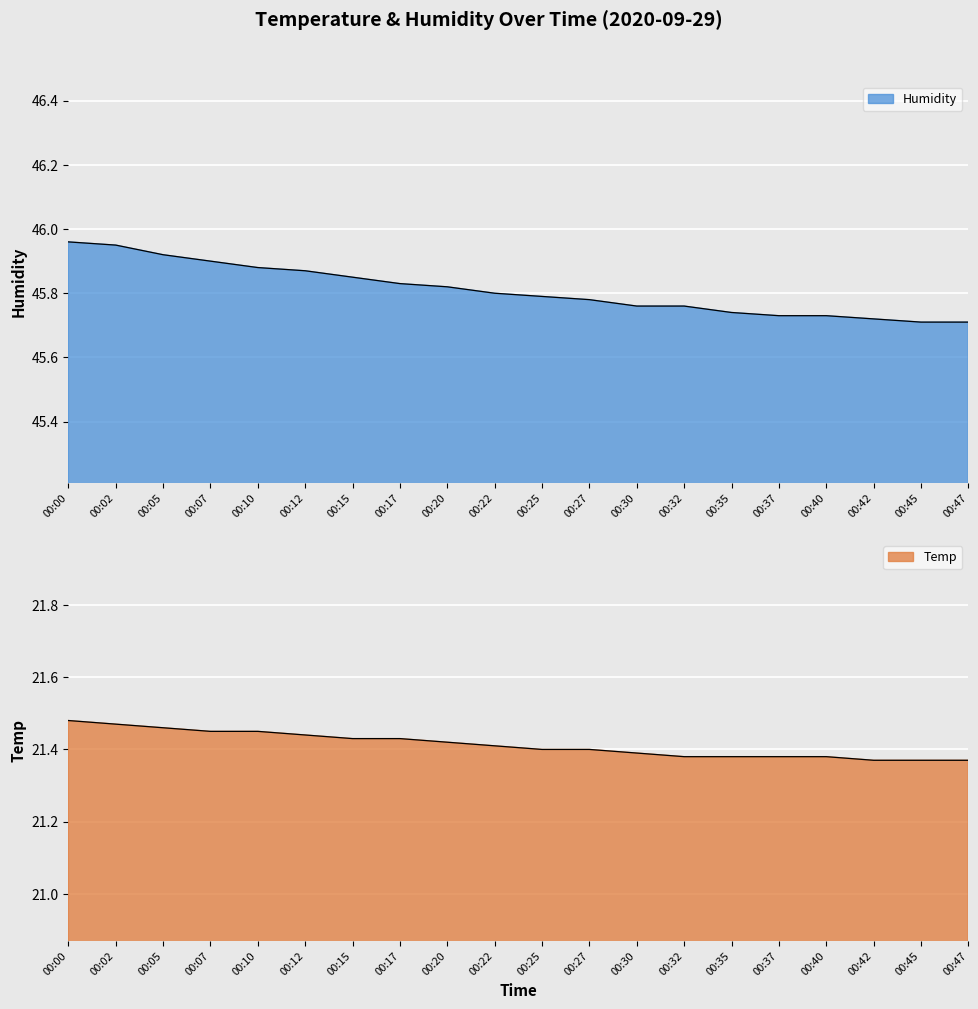

Which has a higher value, 00:22 or 00:00?

00:00